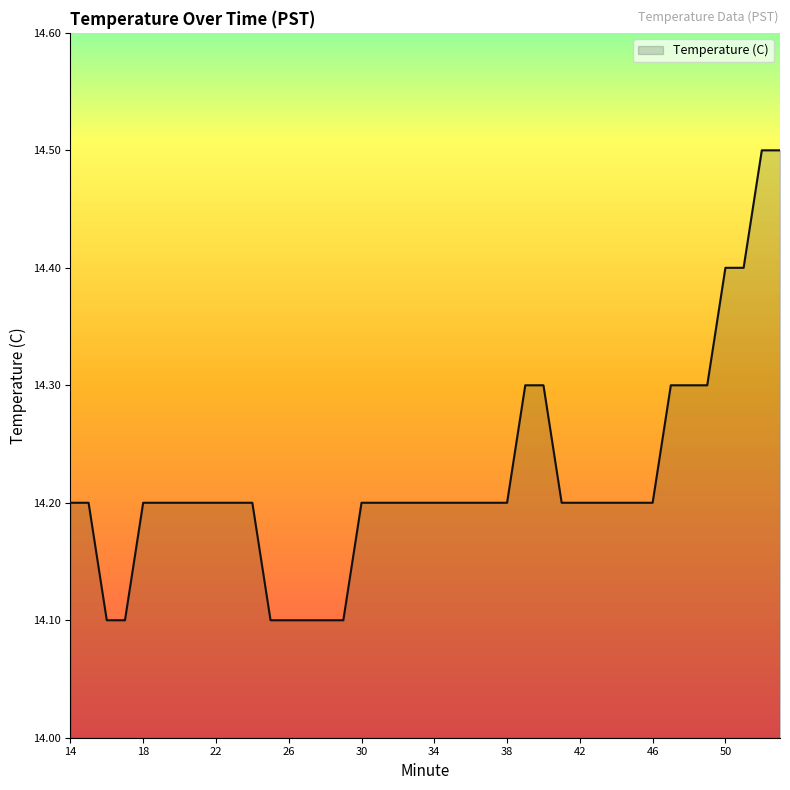

How many lines are shown in the chart?

1